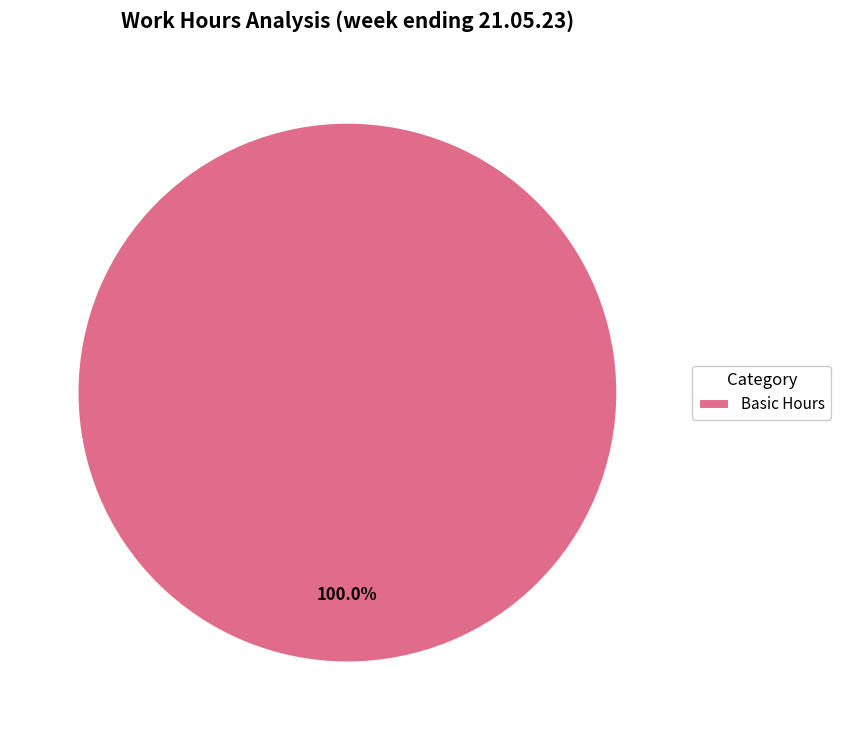

Which category accounts for the majority?

Basic Hours